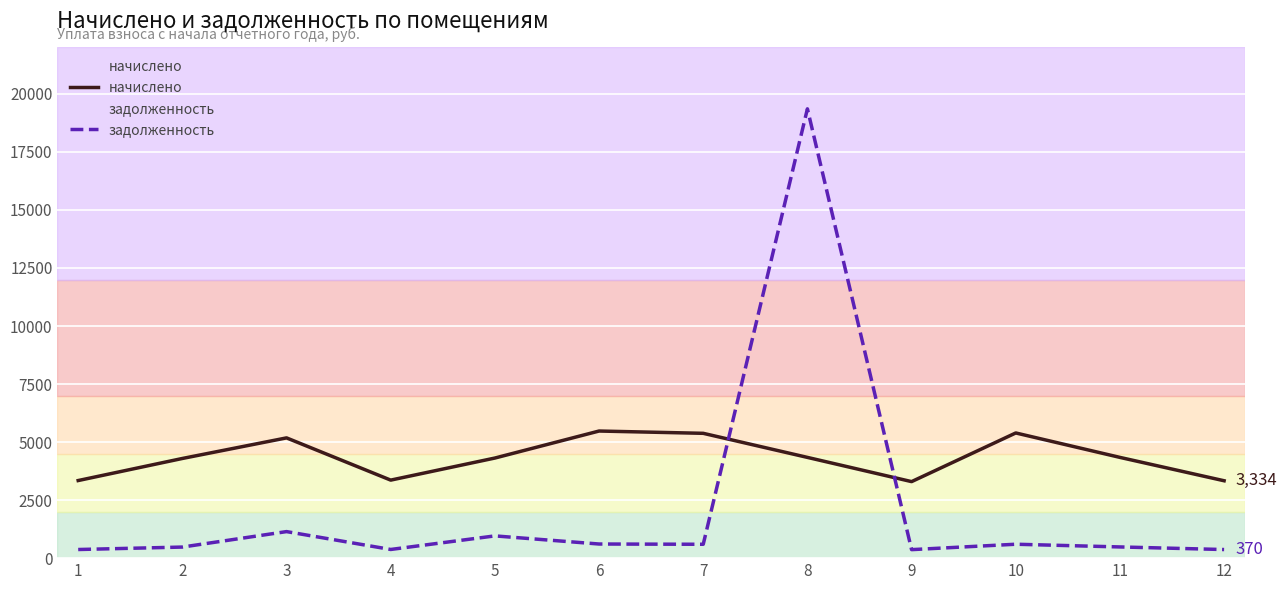

True or false: начислено and задолженность intersect in this chart.

True